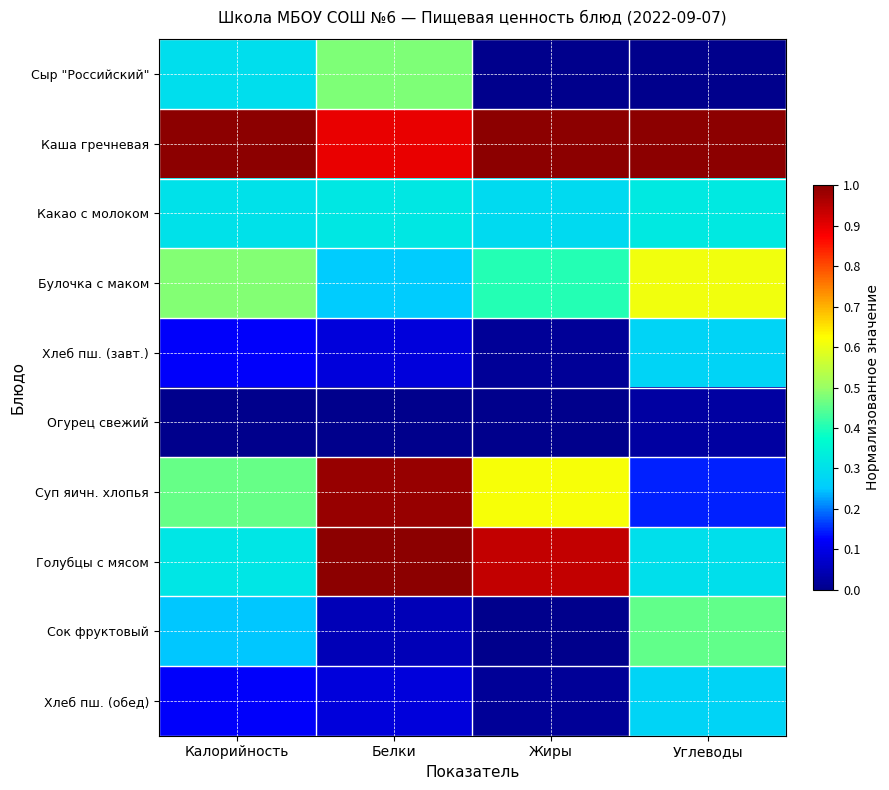

At which category is the sum across all series the highest?

Белки